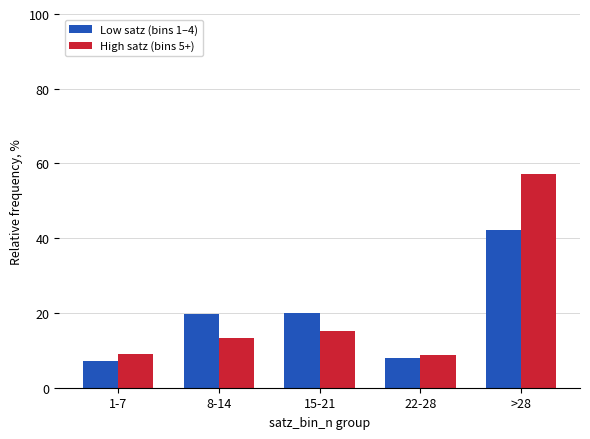

What is the minimum value for Low satz (bins 1–4)?

7.2